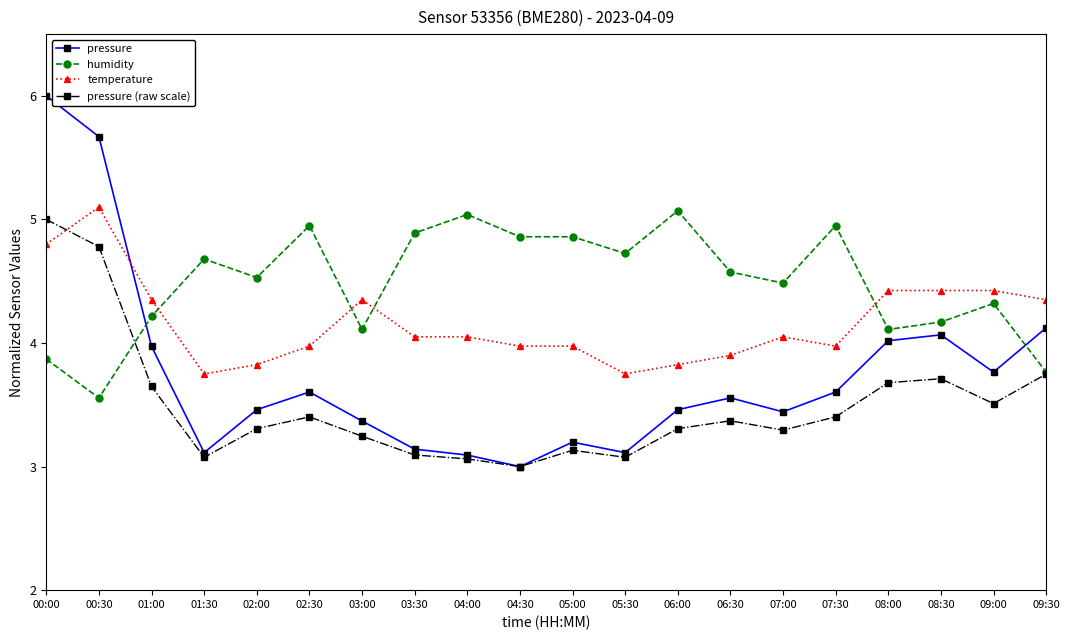

Where is pressure (raw scale) nearest to the value 4?

09:30